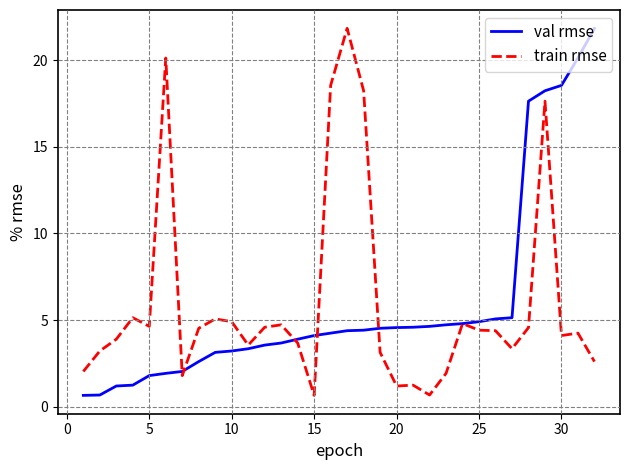

What is the minimum value for train rmse?

0.7